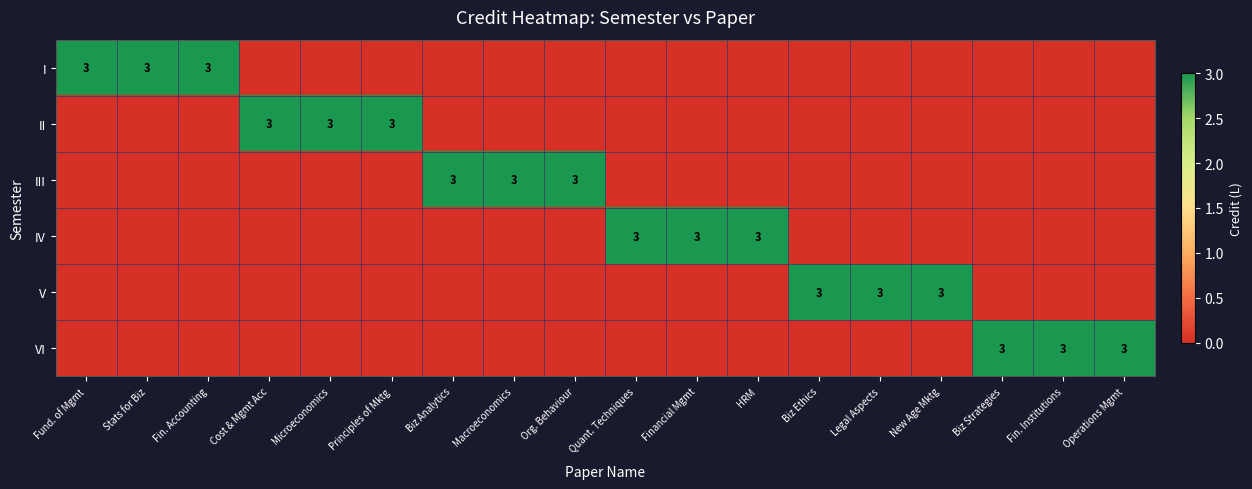

Which series has the largest total across all categories?

I